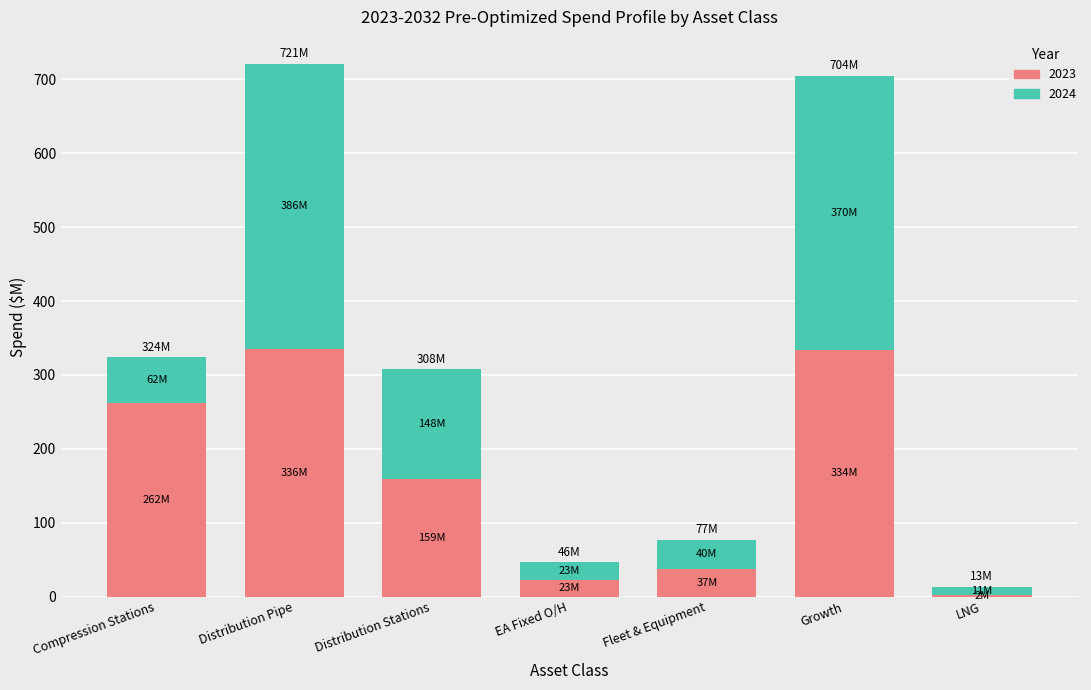

What value does the 2023 series have at LNG?

1.8